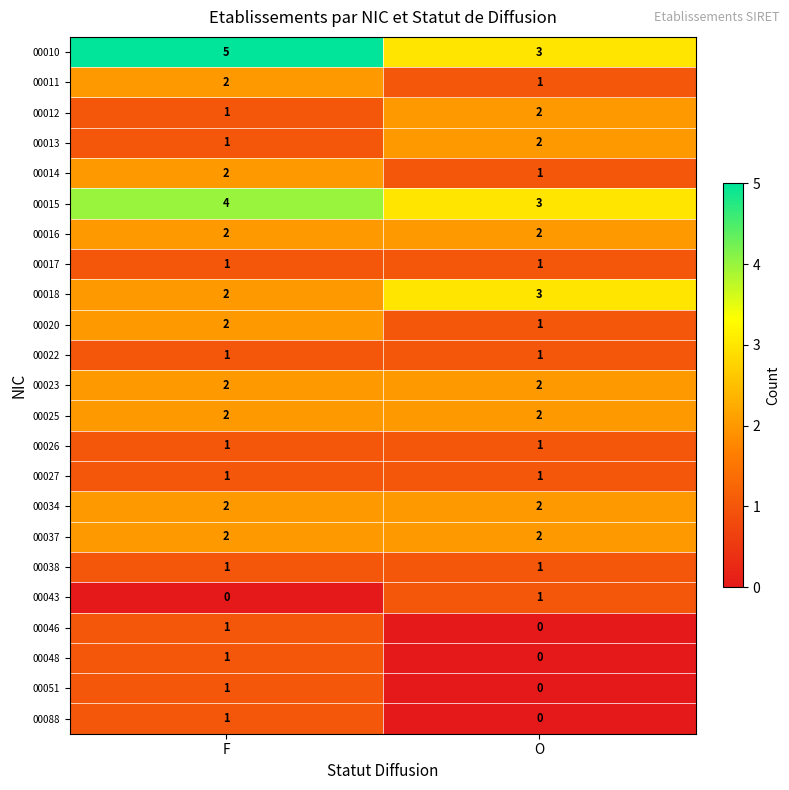

How many series are shown in this chart?

23